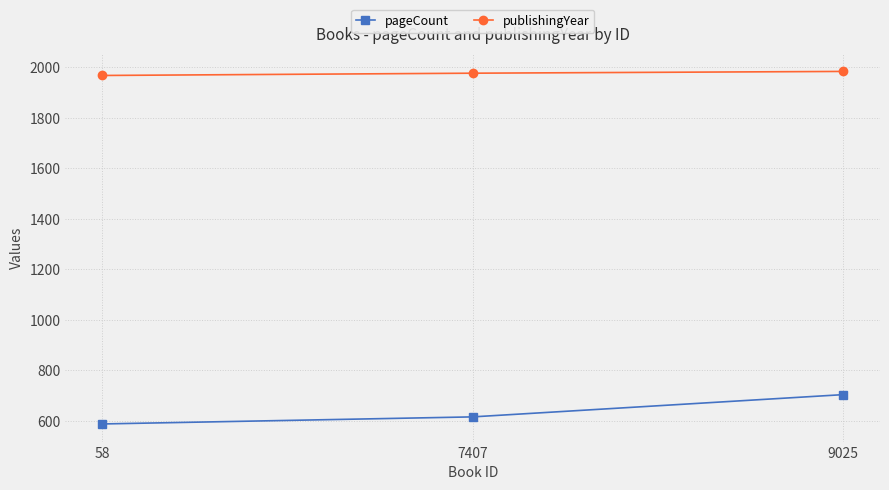

Rank the series at 9025 from lowest to highest value.

pageCount, publishingYear